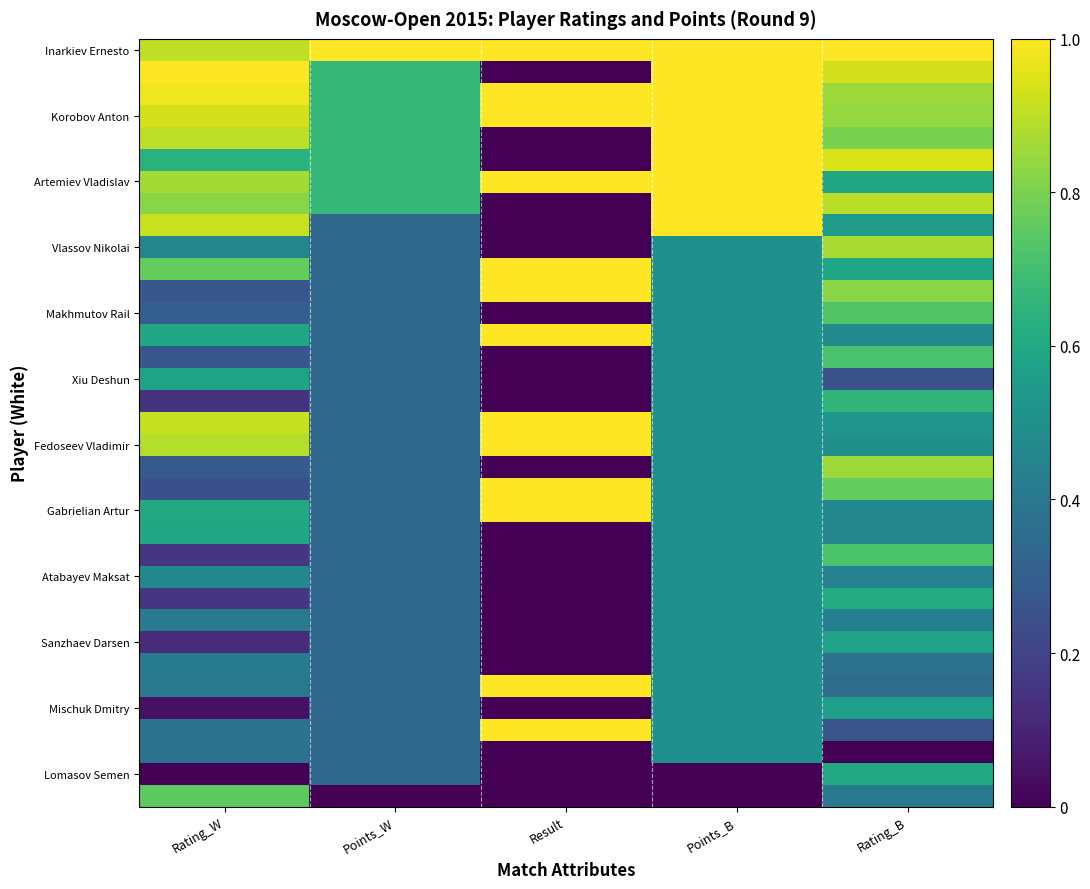

How many distinct data groups are displayed?

35